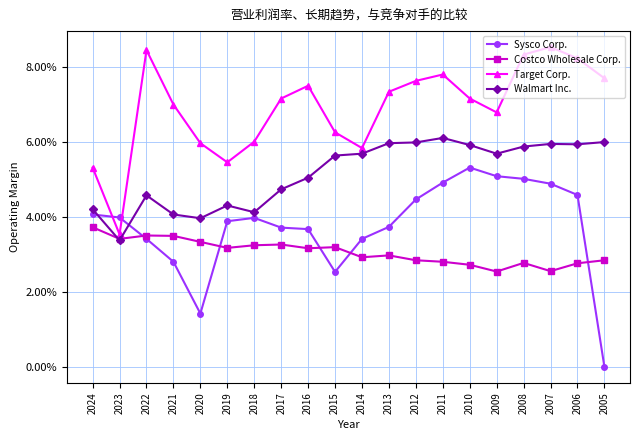

At which category is the sum across all series the highest?

2008